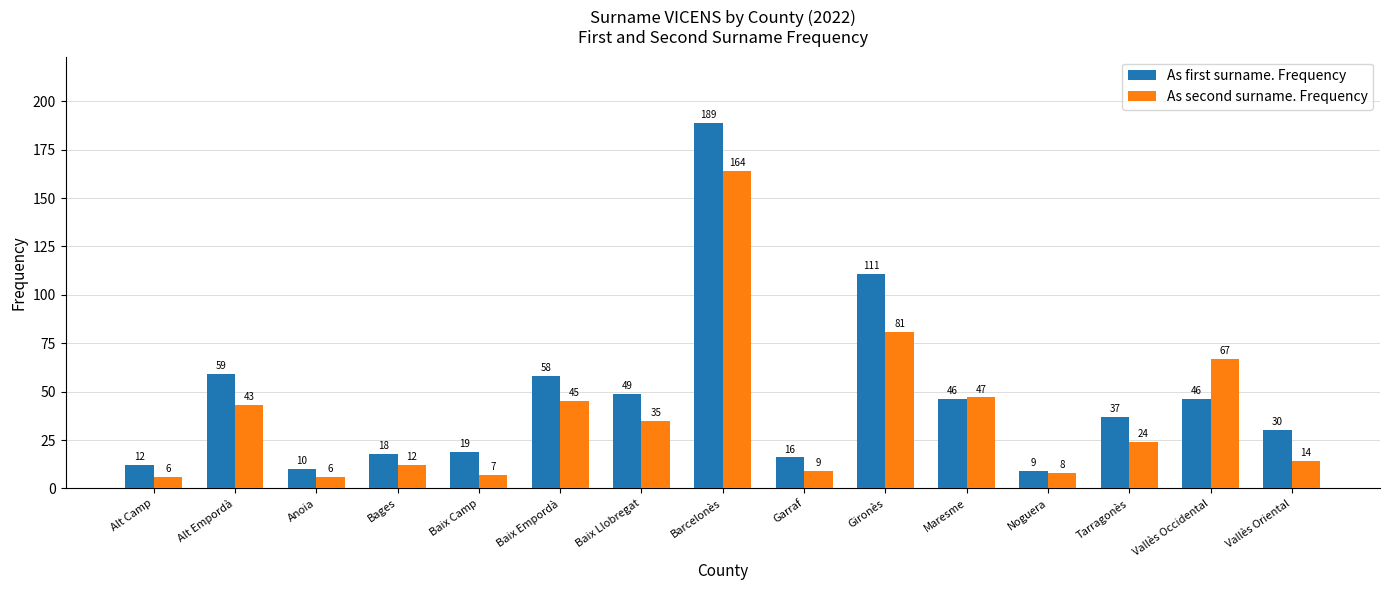

Reading left to right, transcribe all the data shown in this chart.

As first surname. Frequency: 12	59	10	18	19	58	49	189	16	111	46	9	37	46	30
As second surname. Frequency: 6	43	6	12	7	45	35	164	9	81	47	8	24	67	14